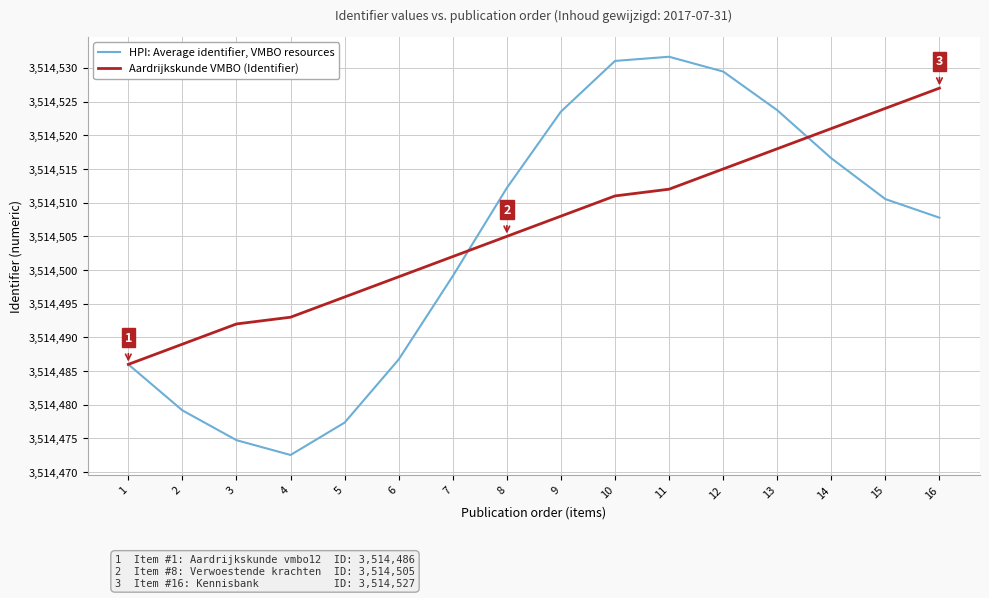

At which label does HPI: Average identifier, VMBO resources first exceed 3514510?

8